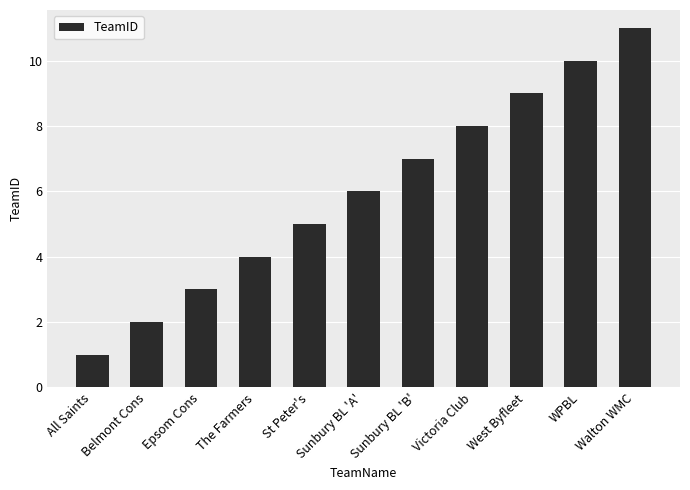

How many series are shown in this chart?

1